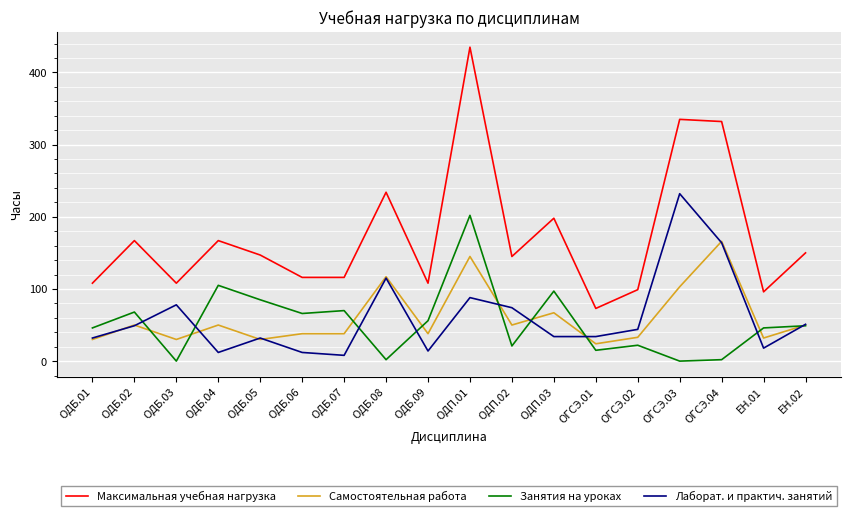

The value of Самостоятельная работа at ОДБ.05 is 30. True or false?

True